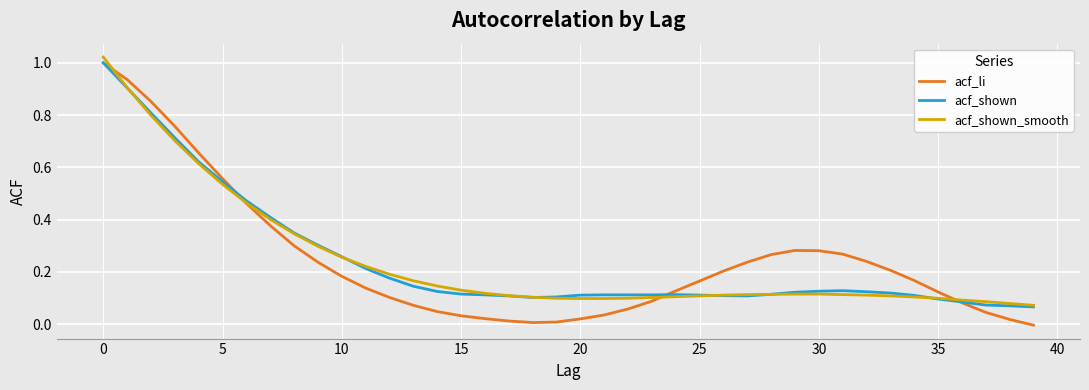

Which series has the widest spread of values?

acf_li